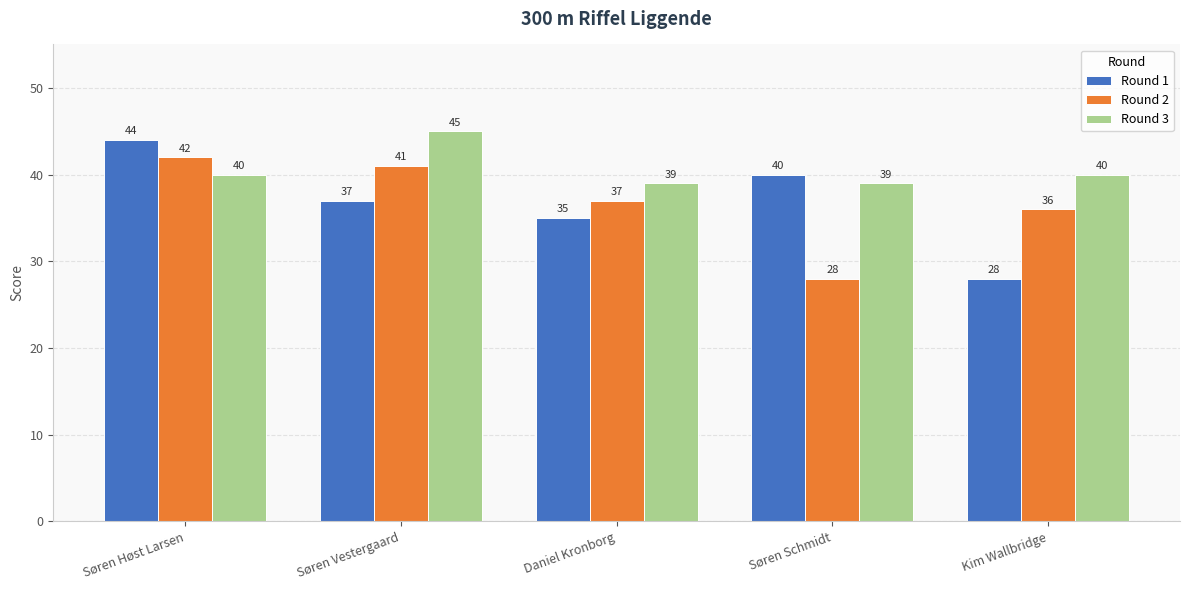

At which category is the sum across all series the highest?

Søren Høst Larsen